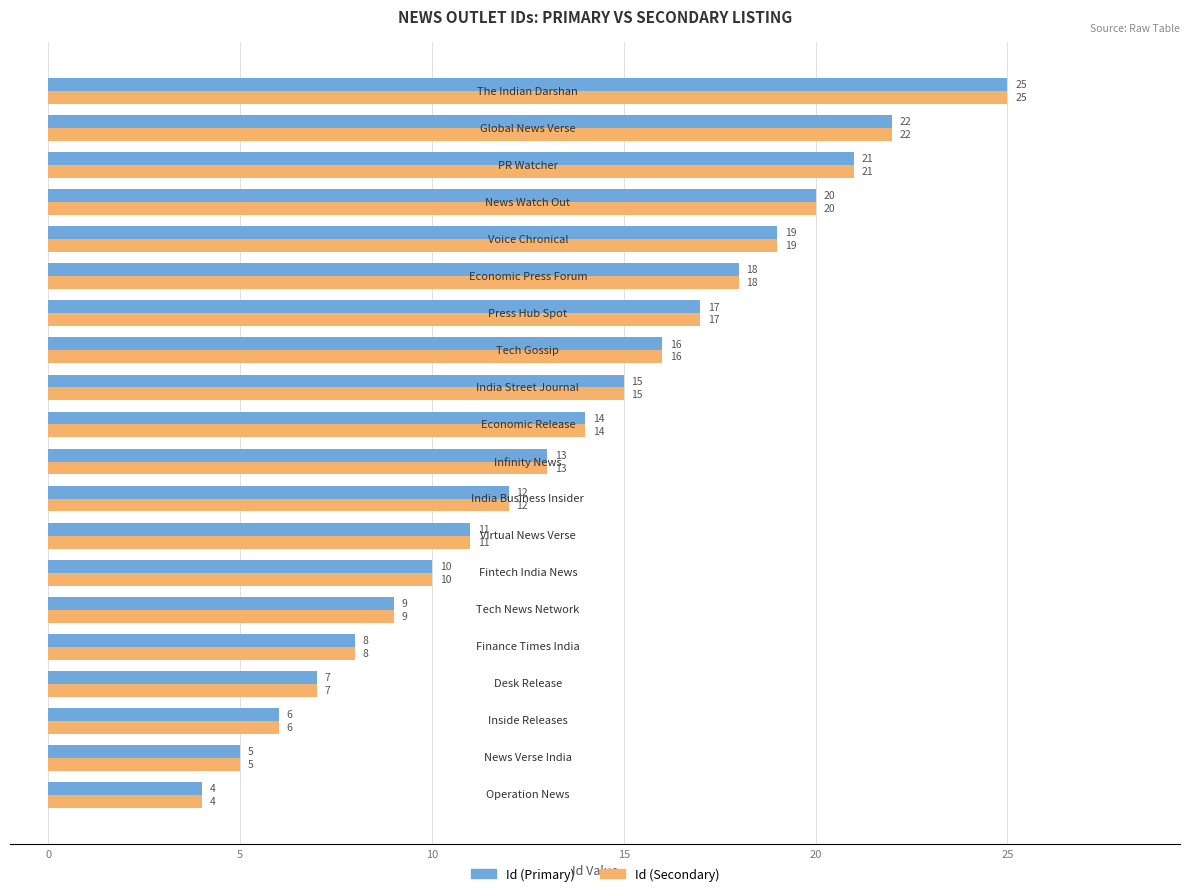

How many data points in Id (Primary) are less than 14?

10